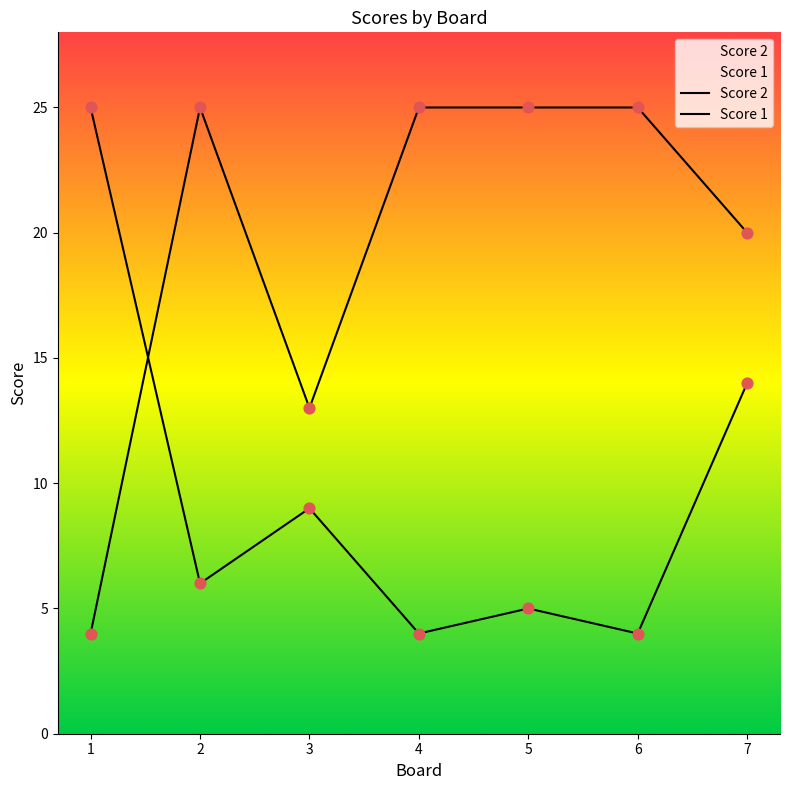

Which series has the widest spread of Y values?

Score 2